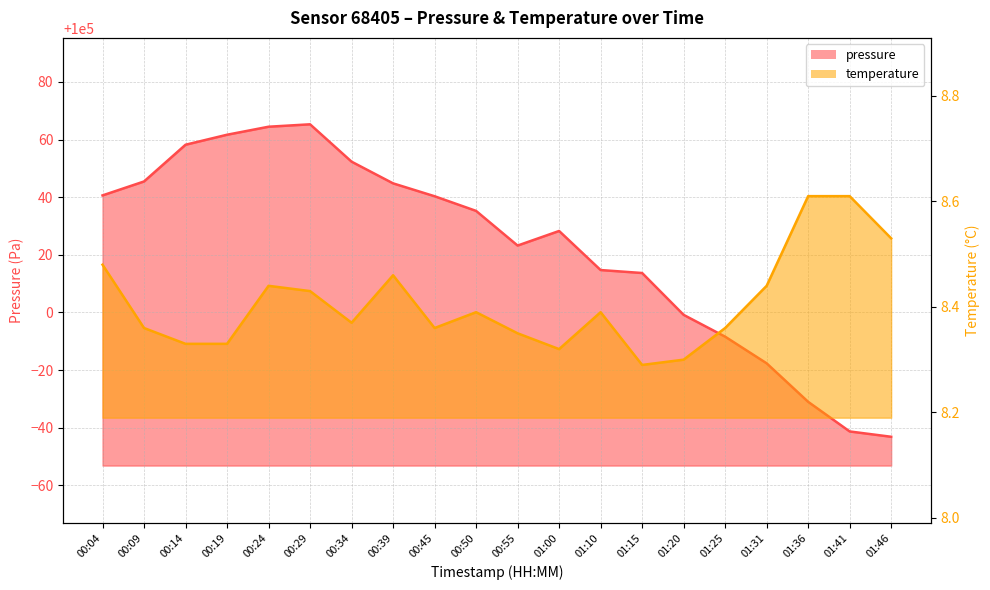

True or false: temperature and pressure cross at least once.

False